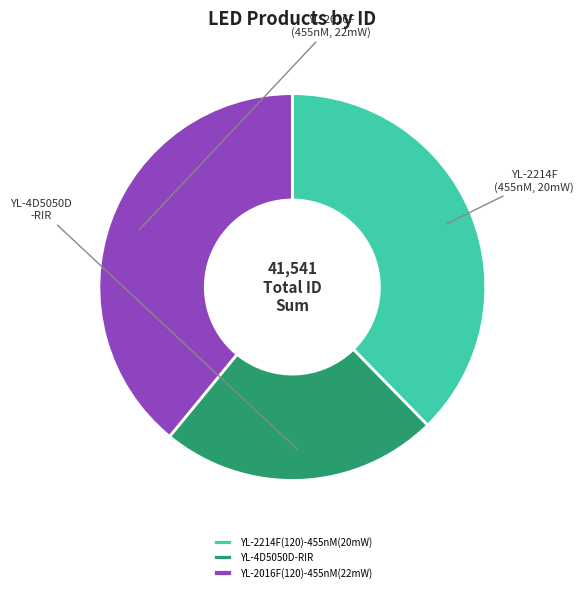

What is the largest slice in the pie chart?

YL-2016F(120)-455nM(22mW)